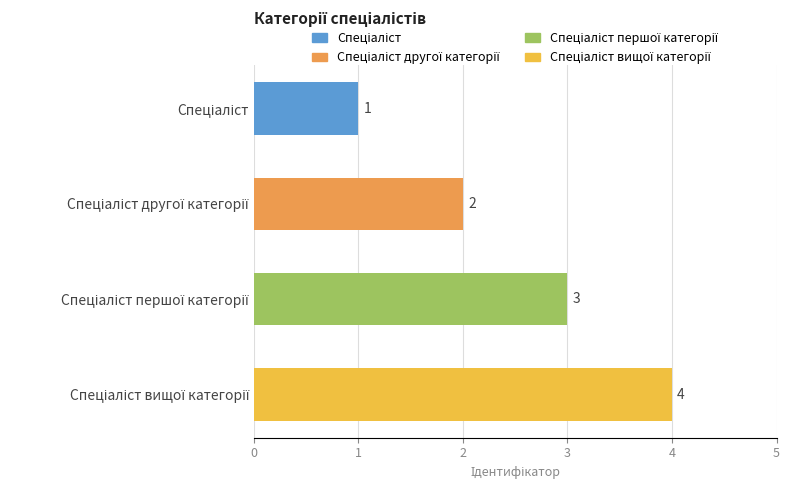

What is the maximum value shown in the chart?

4